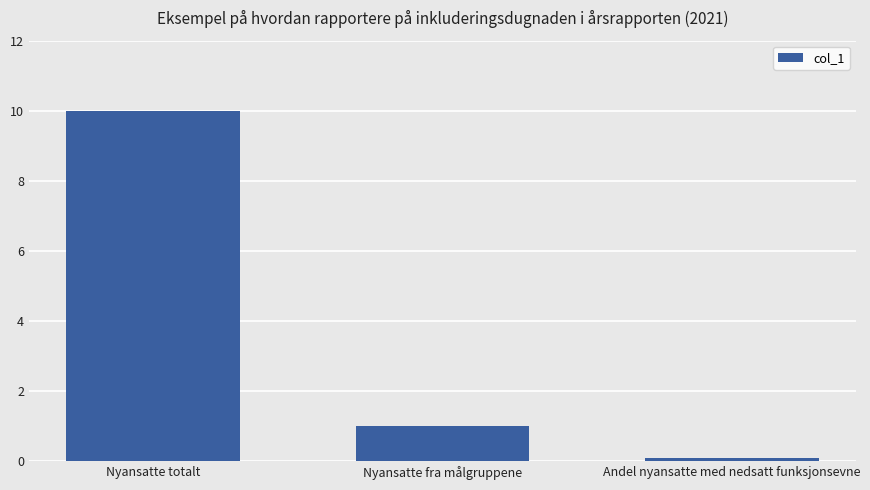

What is the greatest value displayed?

10.0